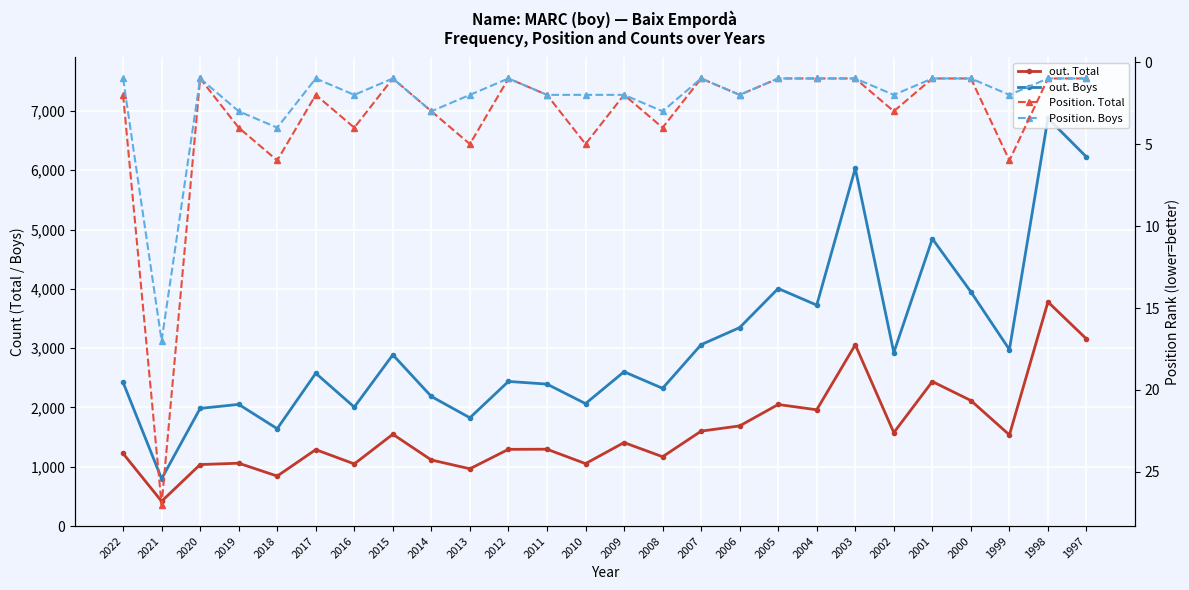

What is the average value of the Position. Total series?

3